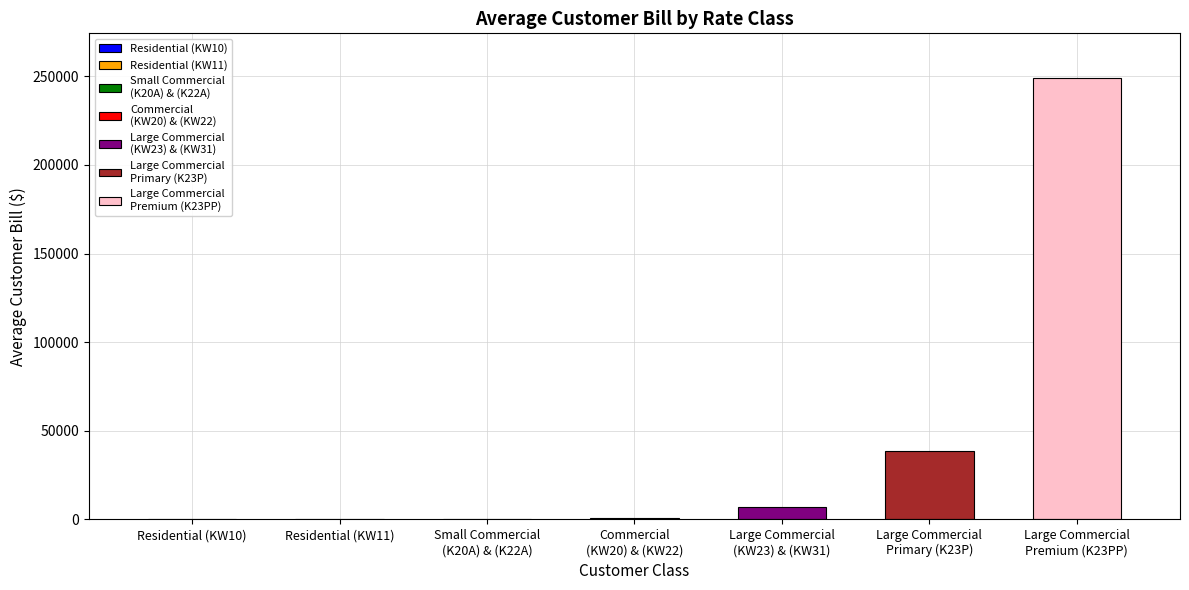

What is the minimum value shown in the chart?

53.6